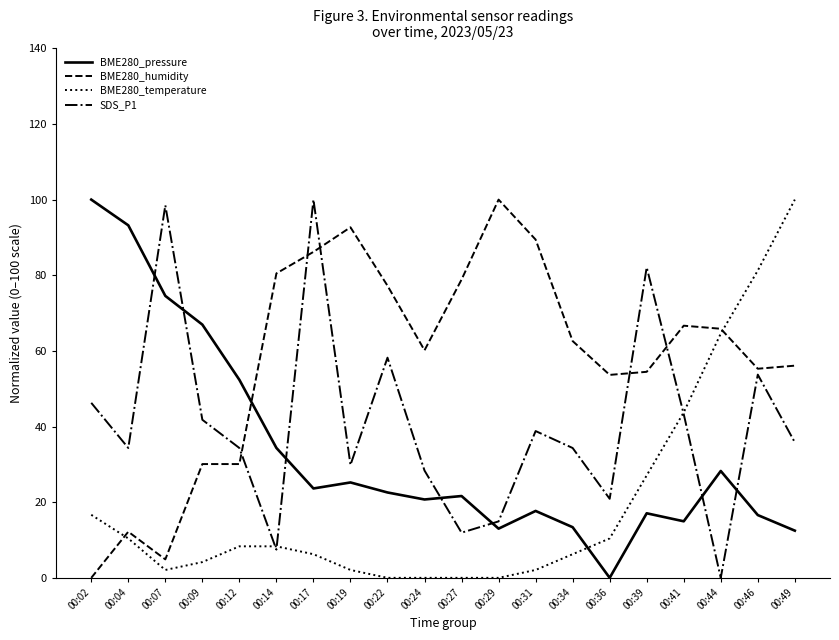

What is the maximum value shown in the chart?

100.0